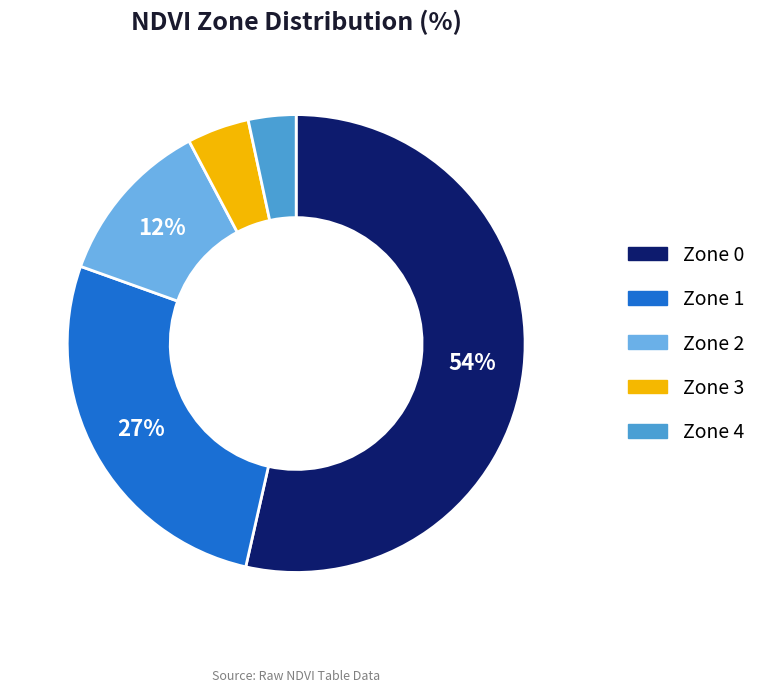

The Zone 1 slice represents 27% of the pie. True or false?

True